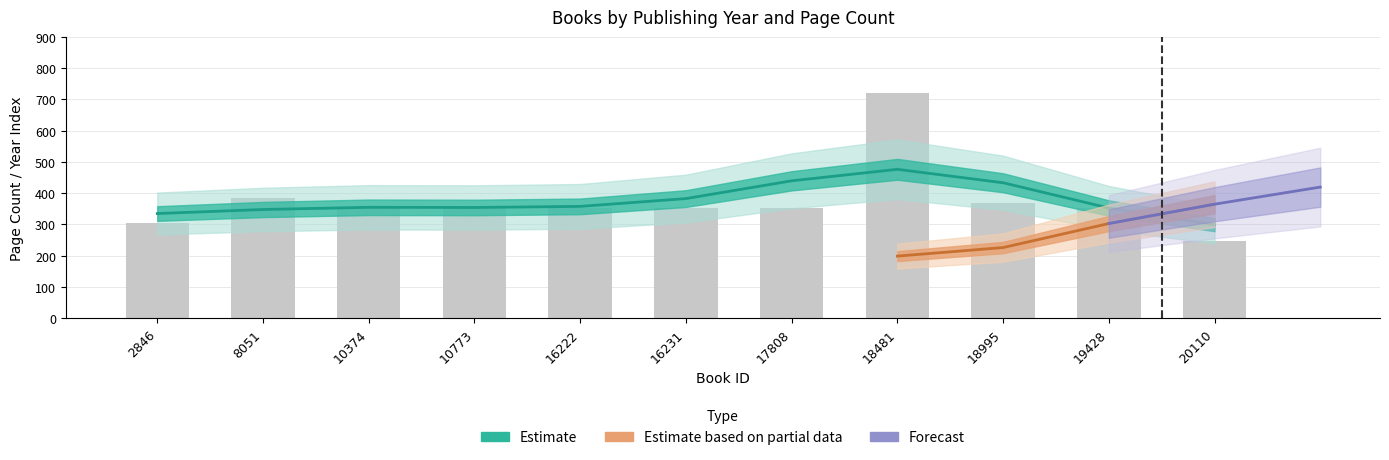

Are the bars grouped side by side (vs. stacked)?

No